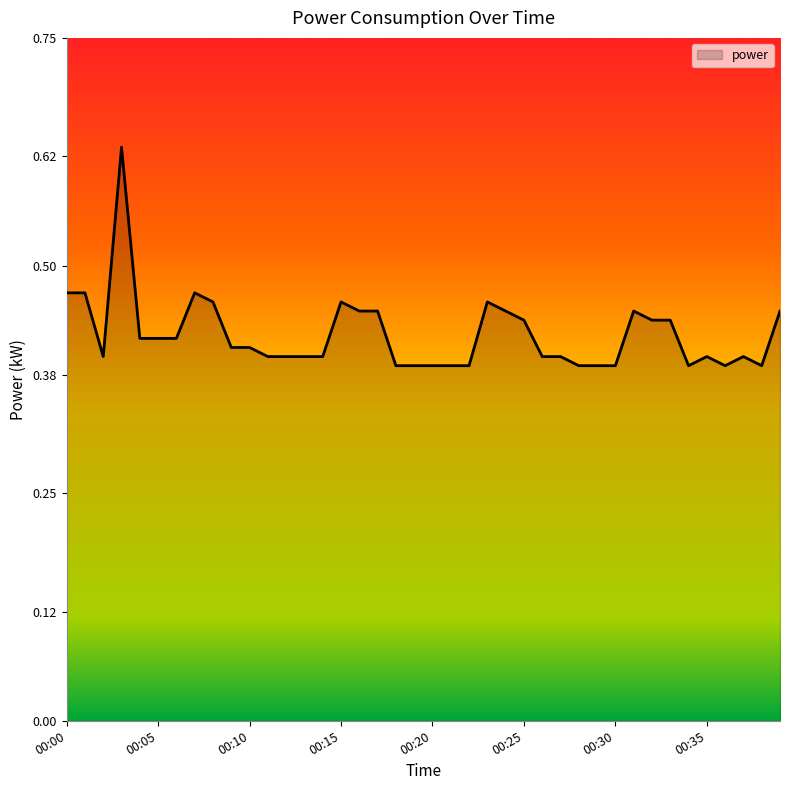

Does the chart display data point markers on the line(s)?

No